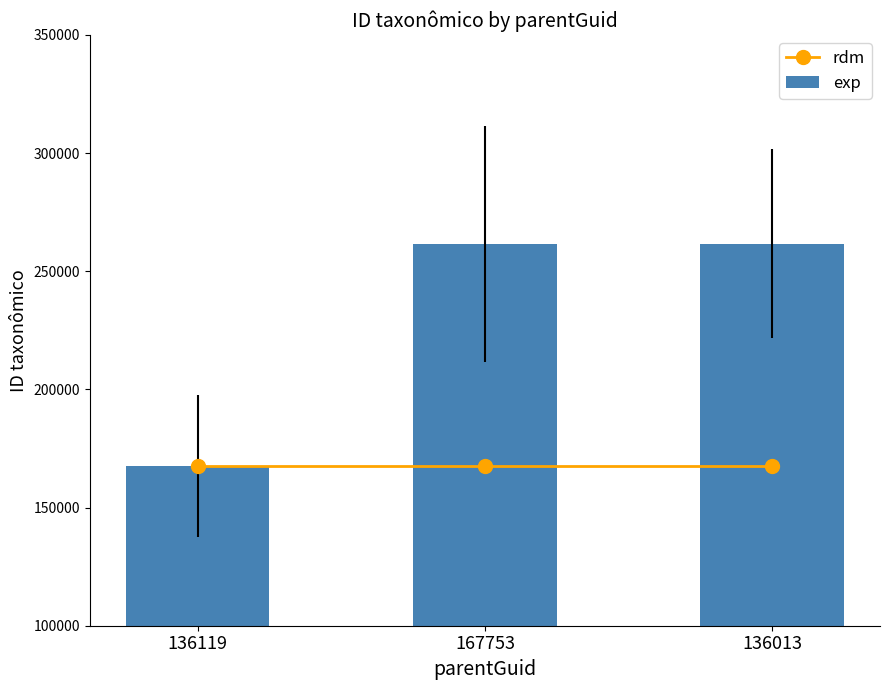

Where is rdm nearest to the value 167753?

136119